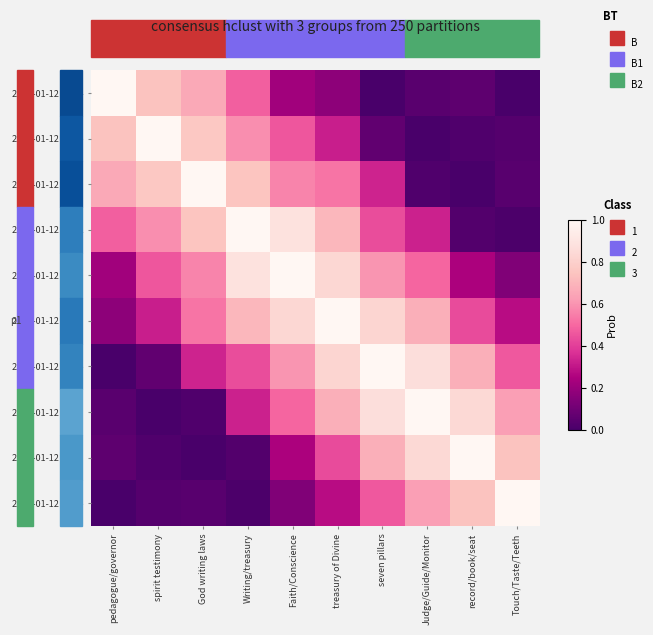

How many categories are shown in the chart?

10